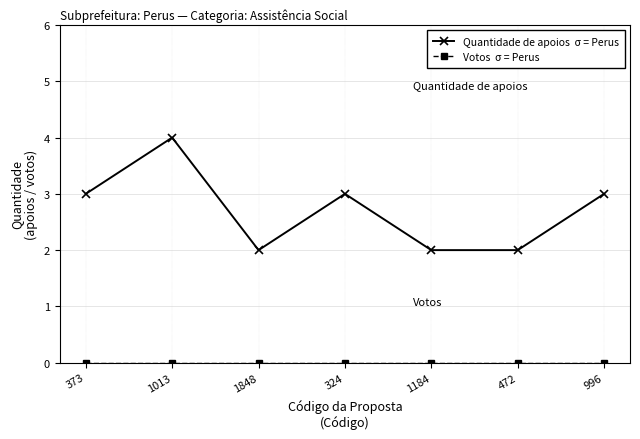

What is the difference between the highest and lowest values at 324?

3